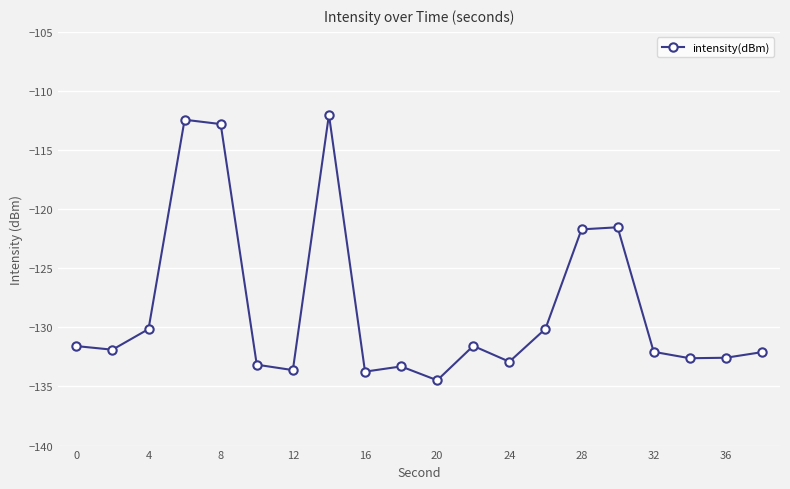

True or false: there are more than 2 points higher than both neighbors.

True